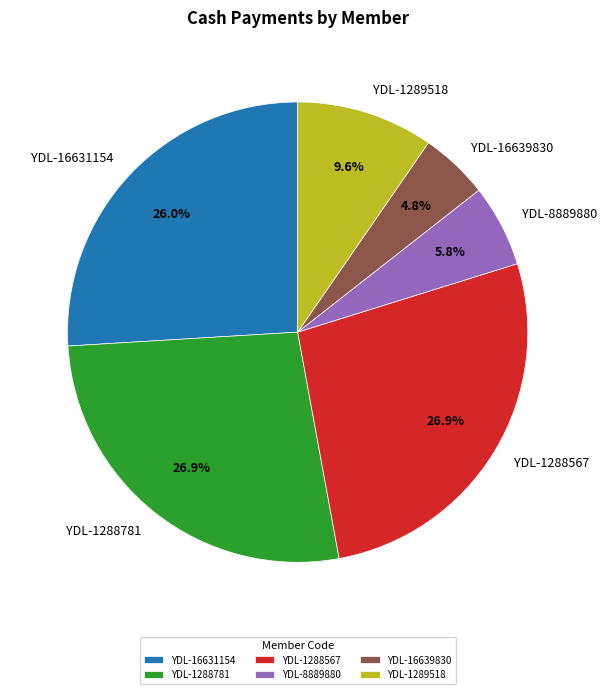

Between YDL-1289518 and YDL-1288567, which is larger?

YDL-1288567